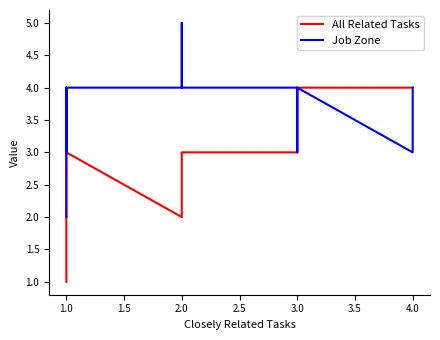

List the series in order of their overall mean, highest first.

Job Zone, All Related Tasks